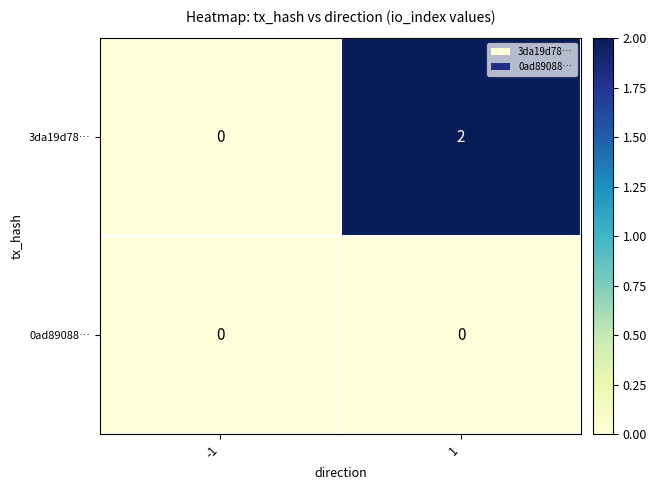

Which category has the highest value across all series?

1